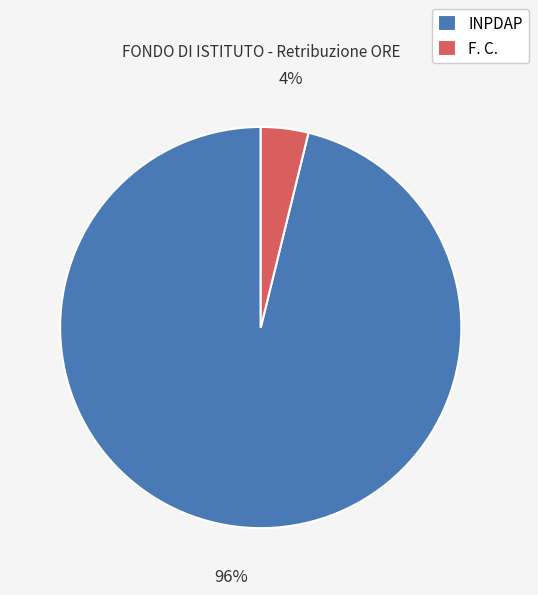

To the nearest percent, what portion does F. C. represent?

4%